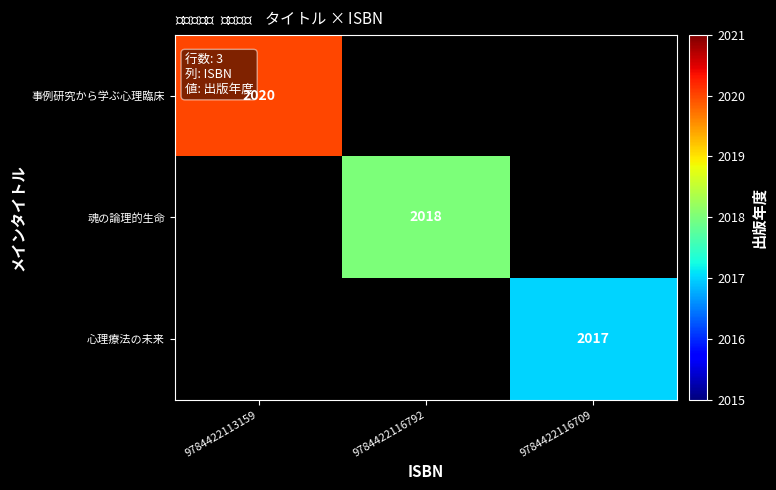

Which category has the lowest value across all series?

9784422116709